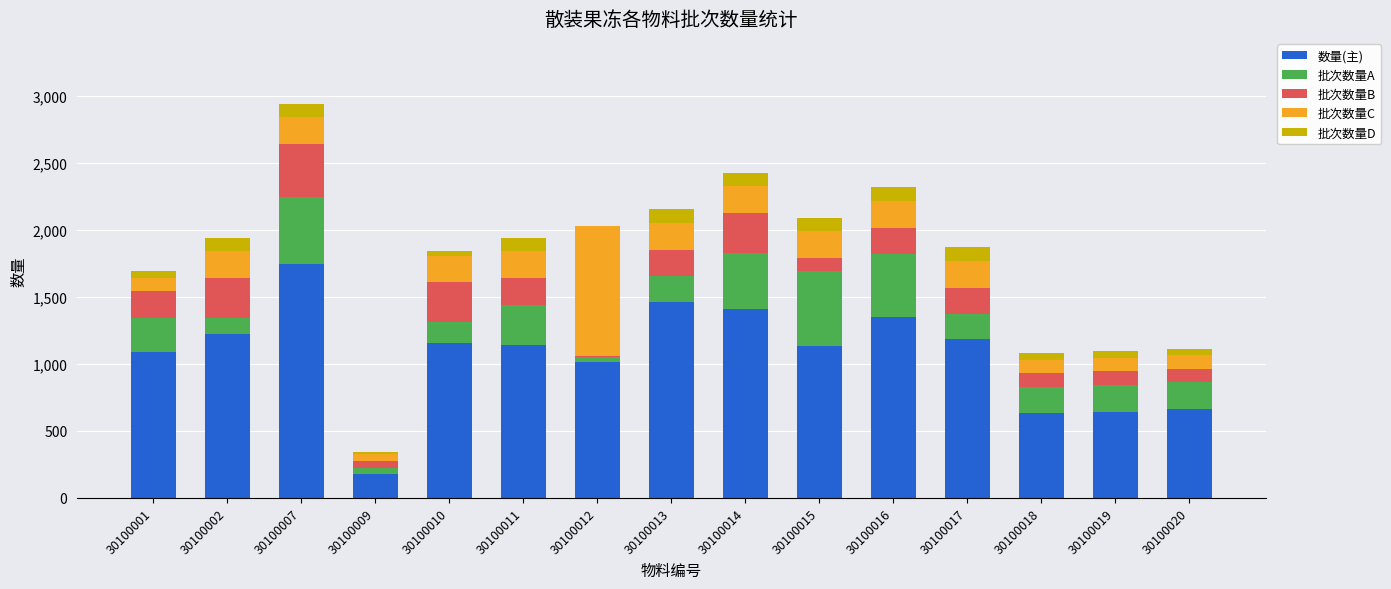

What is the maximum value for 数量(主)?

1741